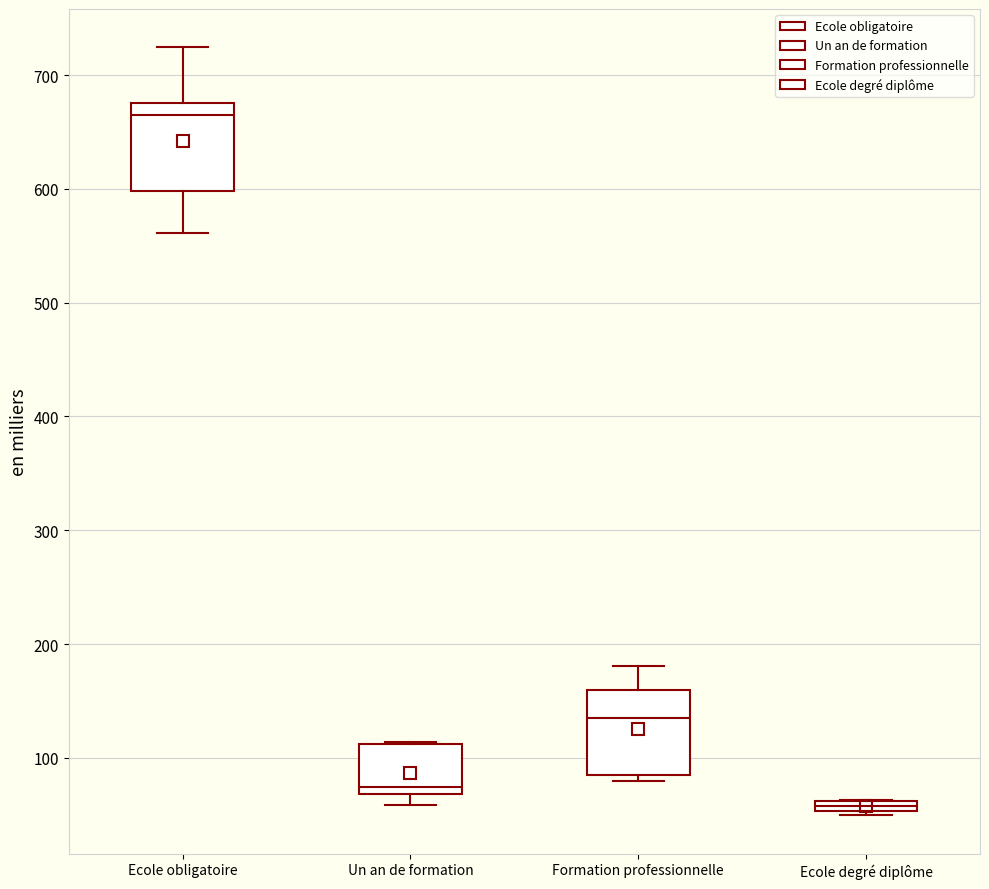

Which box's median line is the lowest?

Ecole degré diplôme